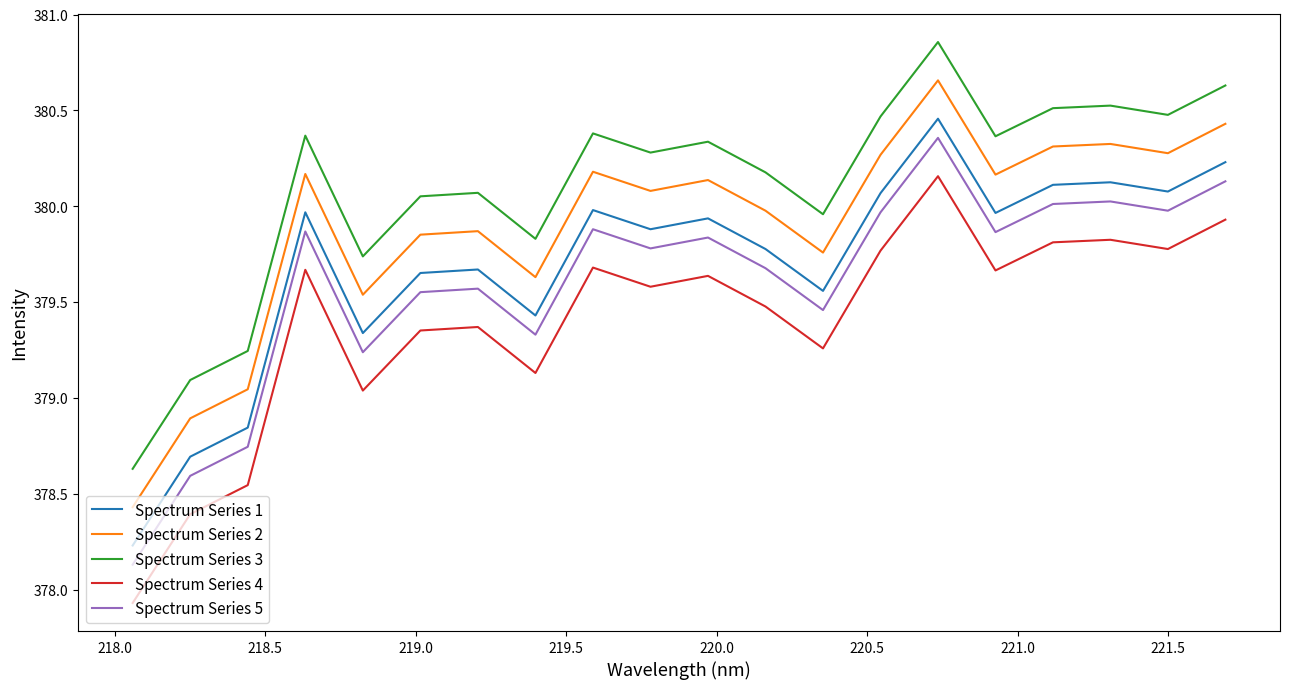

Which series has the largest total across all categories?

Spectrum Series 3